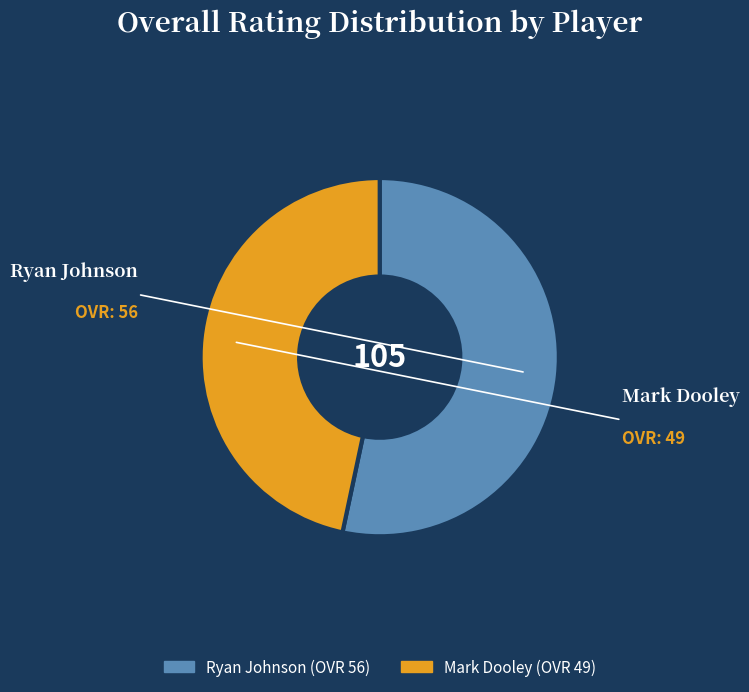

Approximately how many times larger is the value at Mark Dooley compared to Ryan Johnson?

0.9